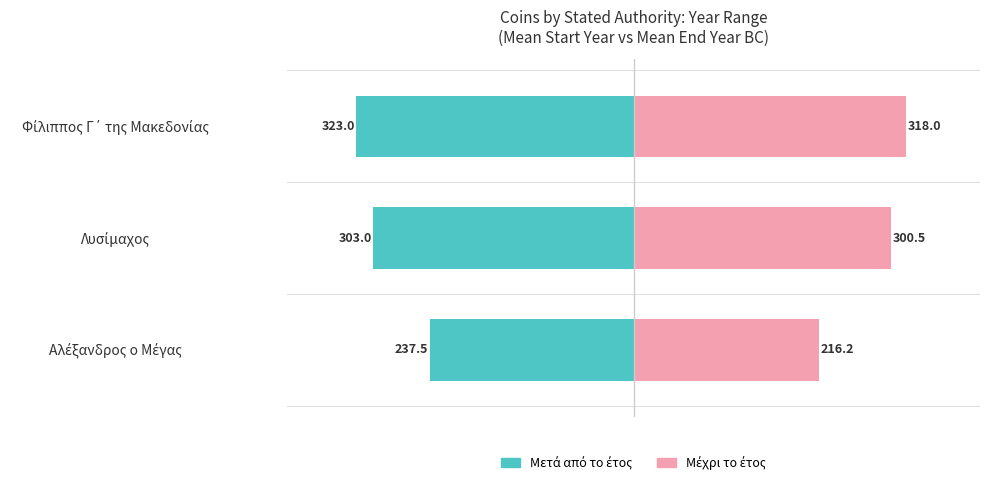

What is the difference between the Μέχρι το έτος values at Φίλιππος Γ΄ της Μακεδονίας and Αλέξανδρος ο Μέγας?

101.8